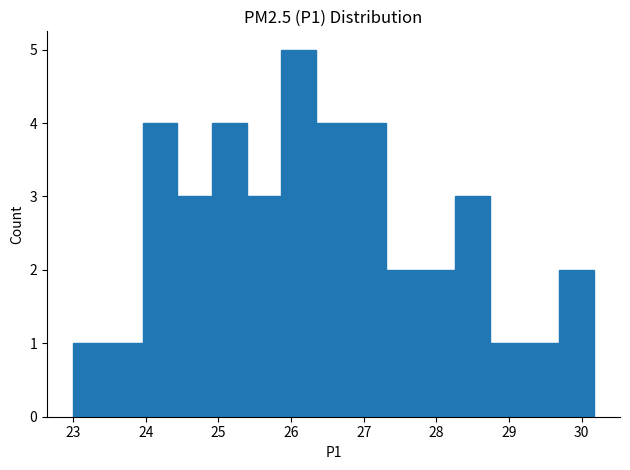

How tall is the bar that spans 28.3 to 28.7 on the x-axis? Neither the bar edges nor the heights are printed on the chart, so give them approximately, as read against the axes.

3